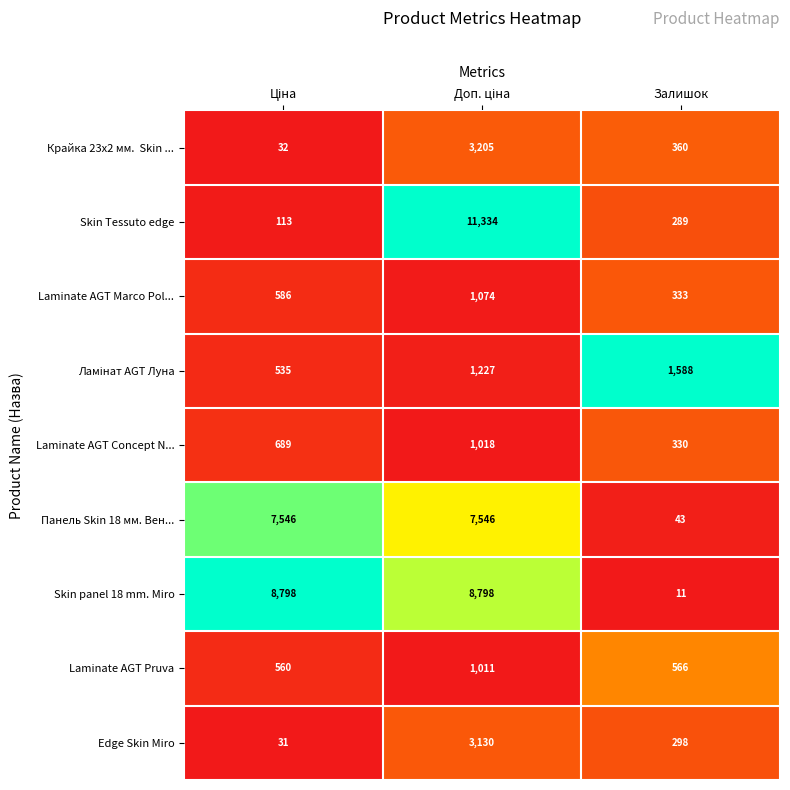

The Laminate AGT Marco Pol... series shows 333 at Залишок. True or false?

True